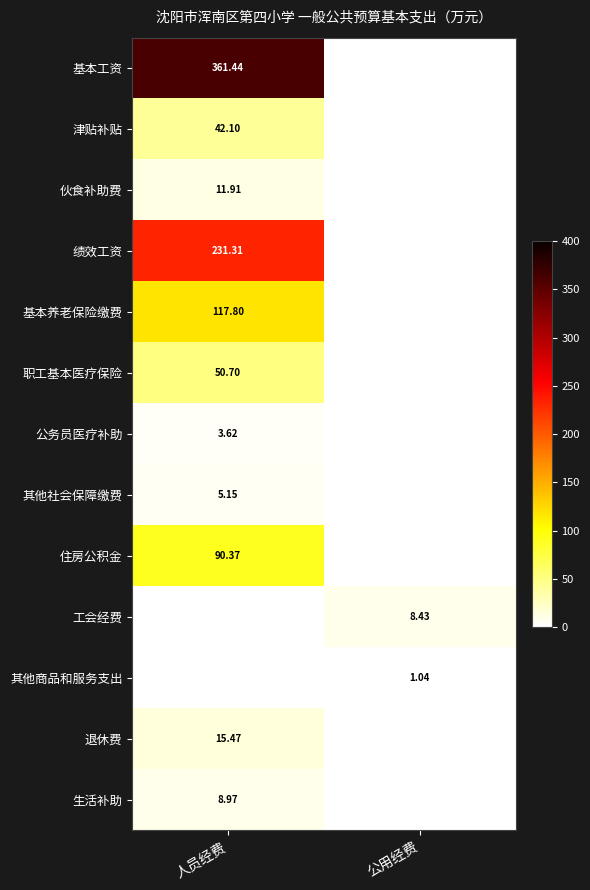

What is the greatest value displayed?

361.4